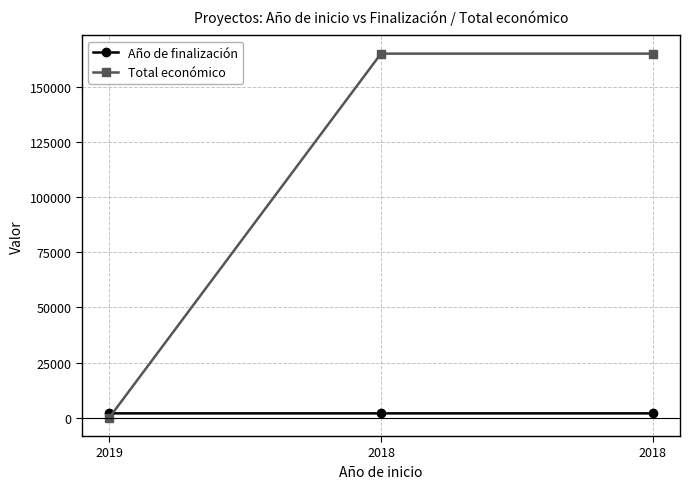

Is this an area chart (filled region under the line)?

No